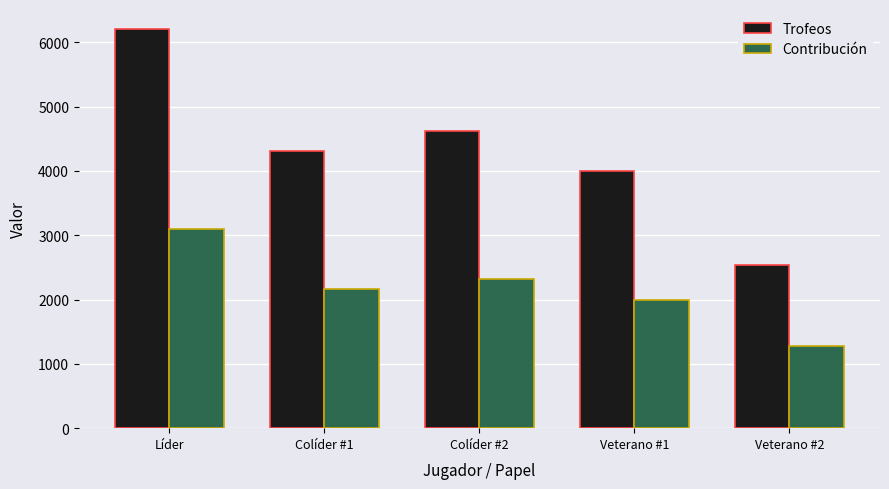

True or false: Contribución has a value of 528 at Veterano #1.

False